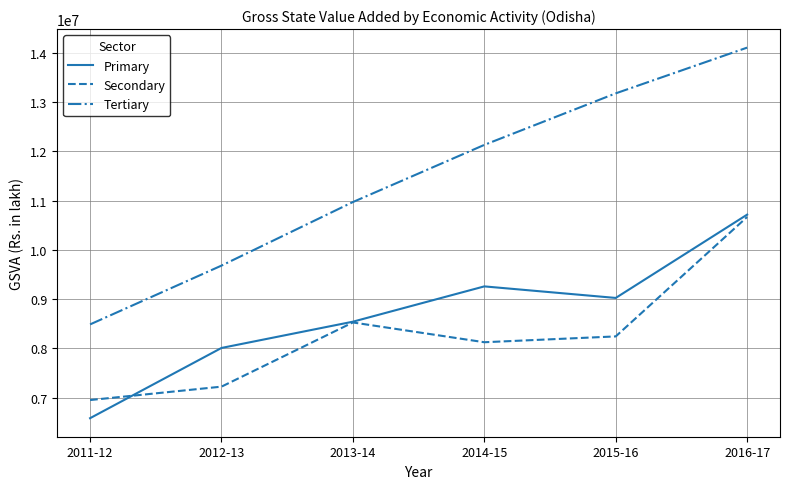

Which series has the largest total across all categories?

Tertiary